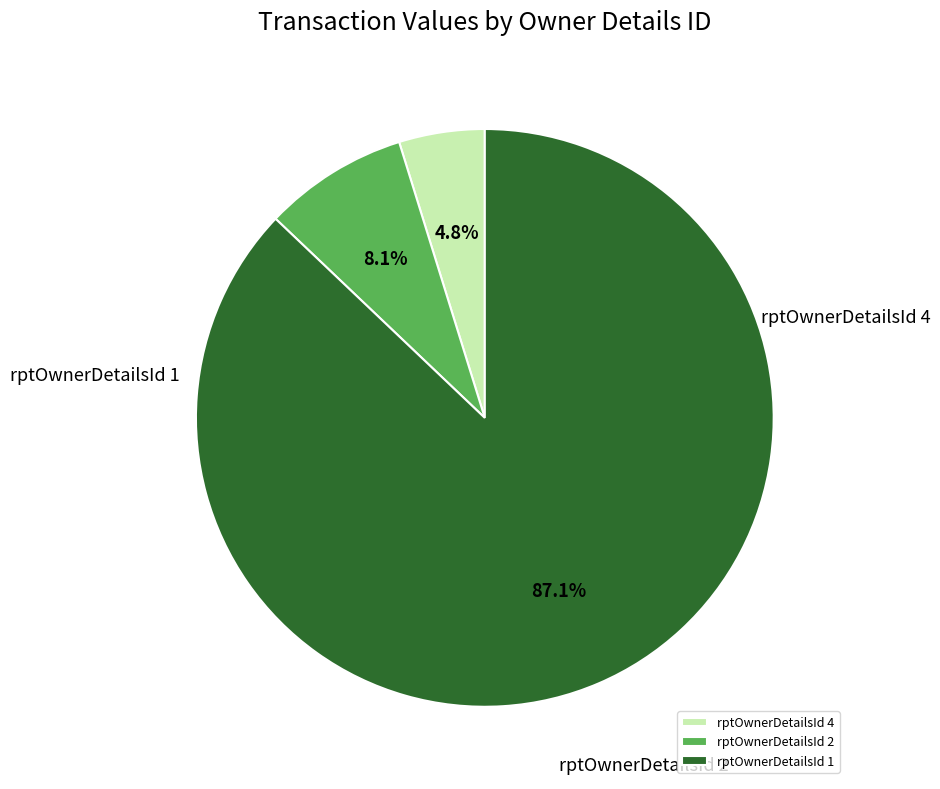

True or false: rptOwnerDetailsId 4 accounts for 1% of the total.

False